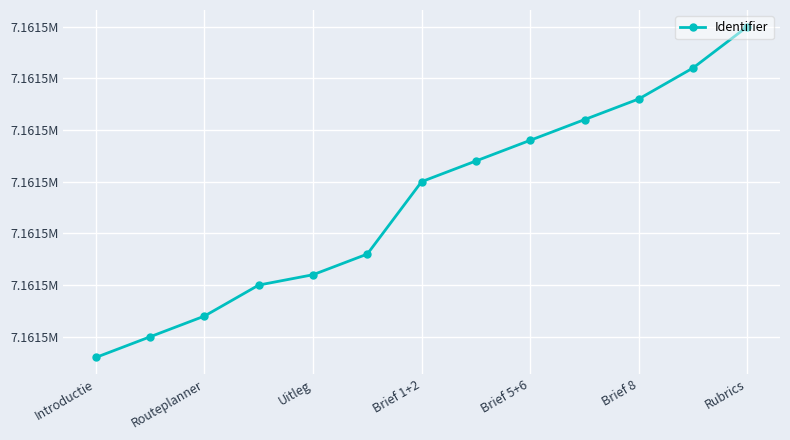

Does the chart have visible grid lines?

Yes